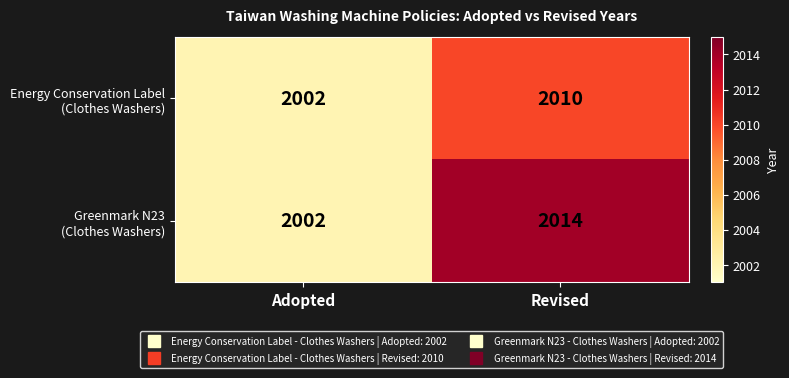

What is the difference between the highest and lowest values at Revised?

4